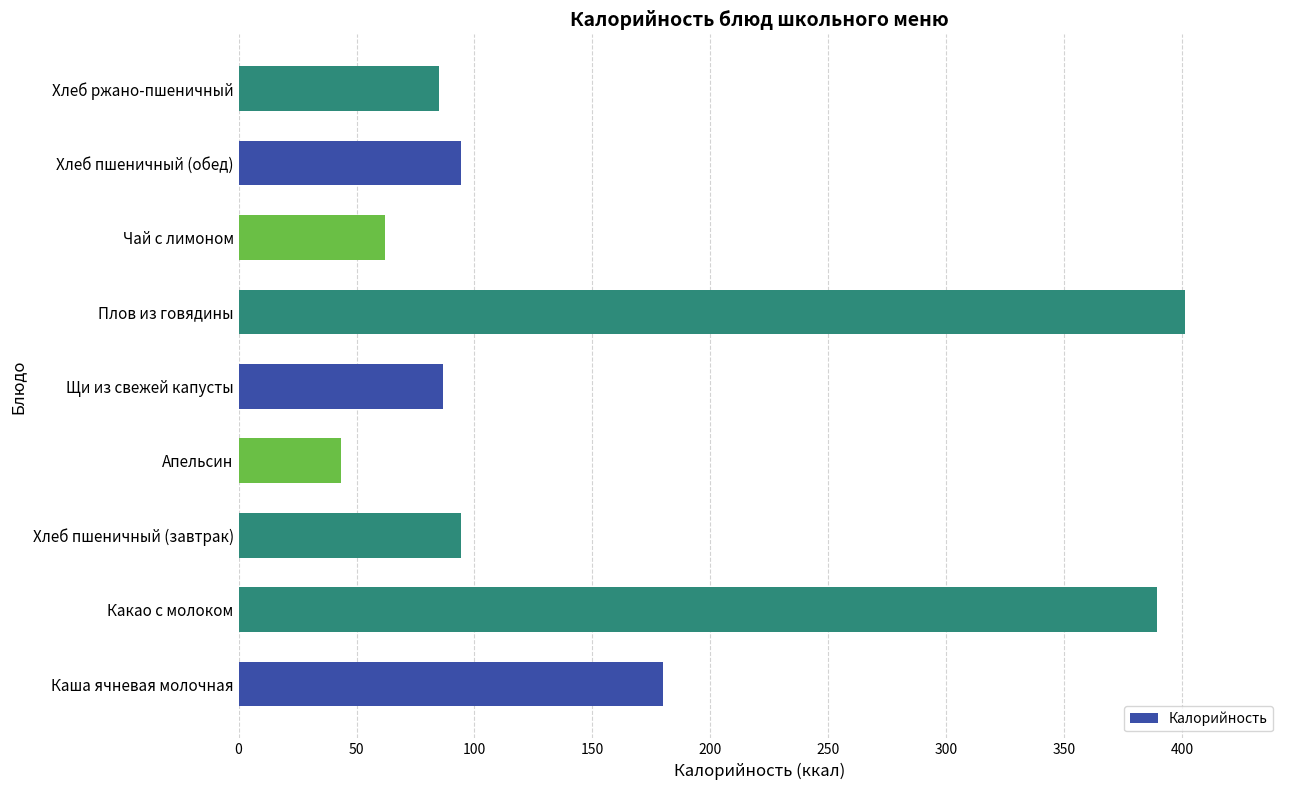

True or false: the data shows 146.0 at Хлеб пшеничный (обед).

False